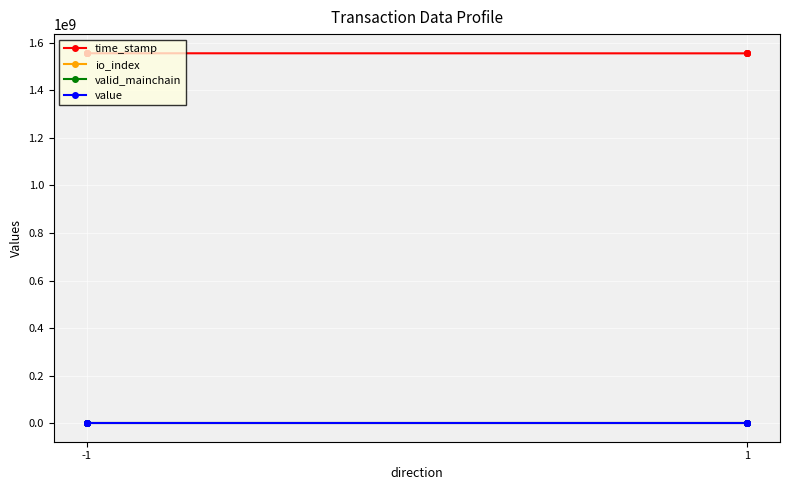

True or false: valid_mainchain and time_stamp cross at least once.

False